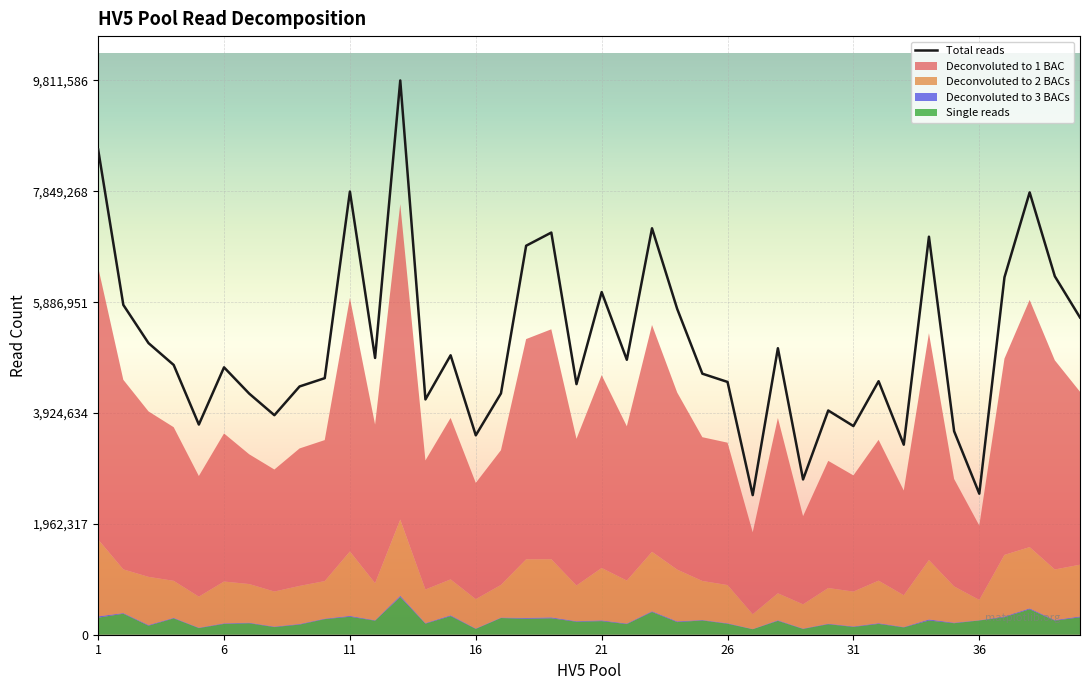

What is the value of the Single reads point at the 23rd from the left?

402802